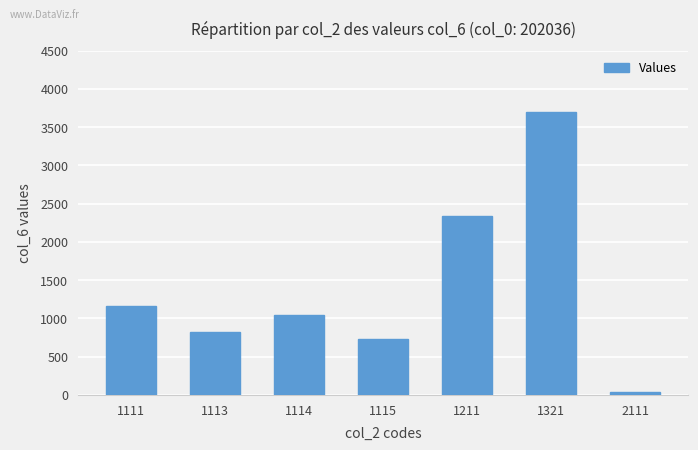

Is it true that the value at 1111 is 722?

False